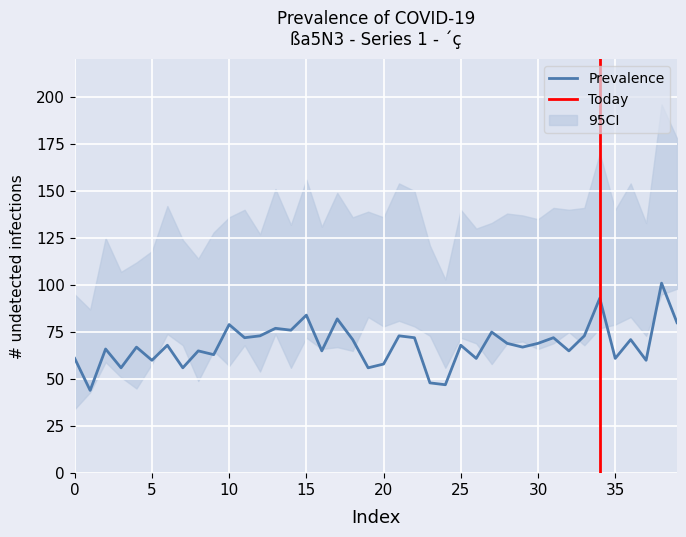

Reading left to right, extract all data points from this chart.

total: 95	87	125	107	112	118	142	124	114	128	136	140	127	151	132	156	131	149	136	139	136	154	150	121	103	140	130	133	138	137	135	141	140	141	170	140	154	133	196	178
col5: 34	43	59	51	45	58	74	68	49	65	57	68	54	74	56	72	66	67	65	83	78	81	78	73	56	72	69	58	69	70	66	69	75	68	77	79	83	73	95	98
col4: 61	44	66	56	67	60	68	56	65	63	79	72	73	77	76	84	65	82	71	56	58	73	72	48	47	68	61	75	69	67	69	72	65	73	93	61	71	60	101	80